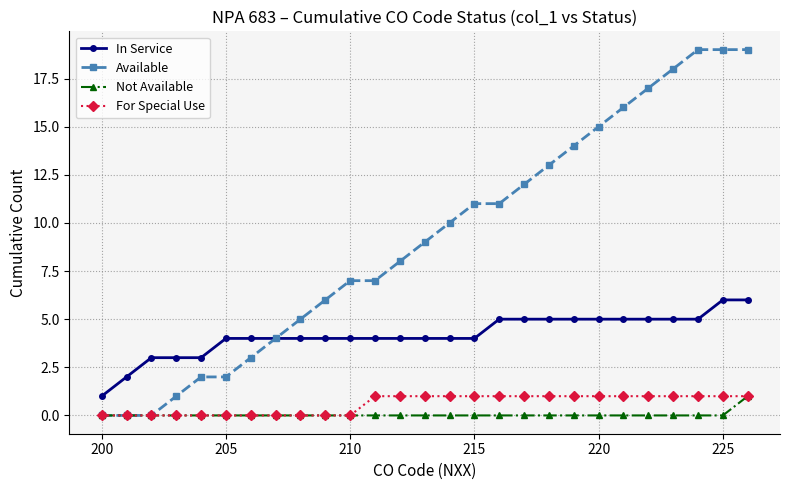

How many distinct data groups are displayed?

4